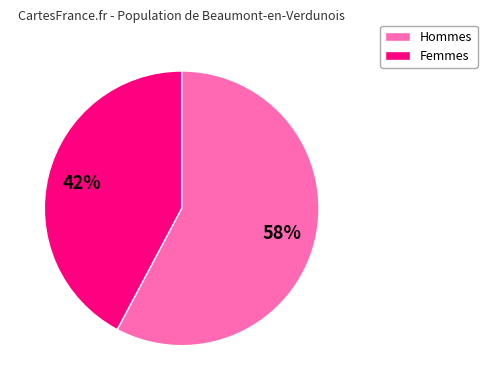

To the nearest percent, what is the average slice percentage?

50%